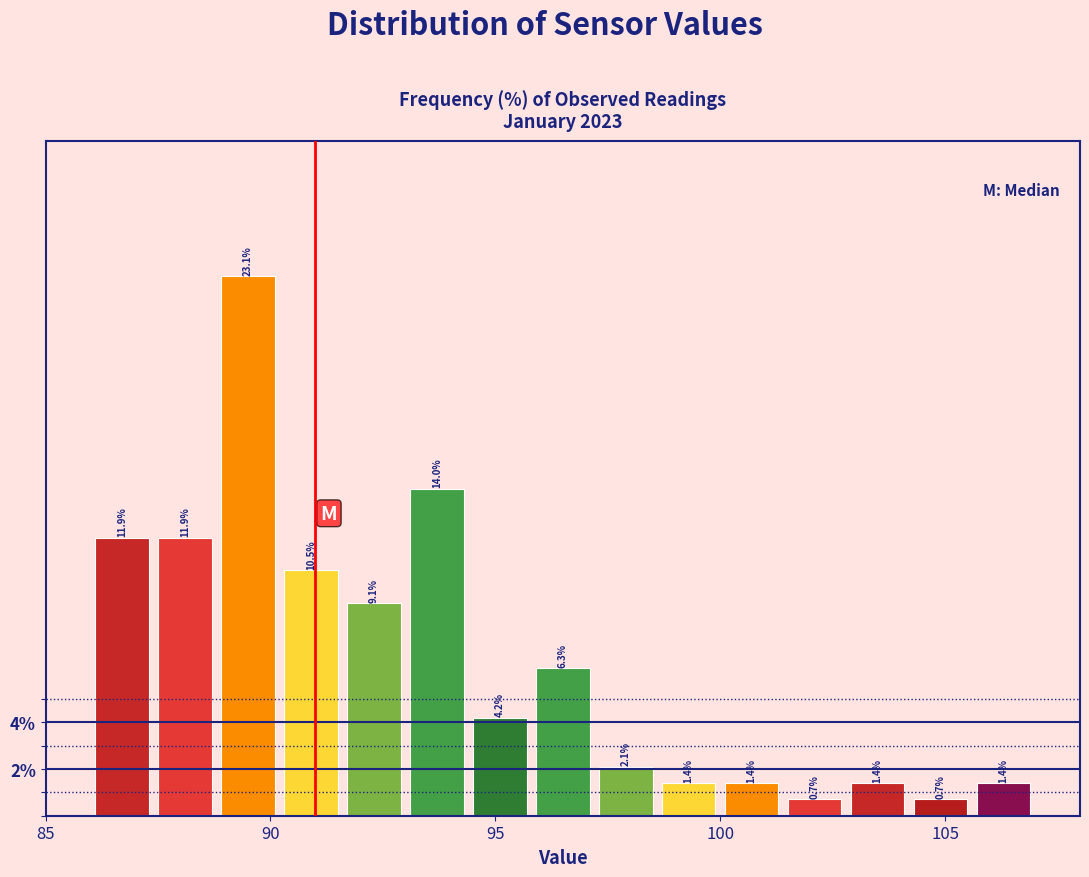

Read against the x-axis, roughly where is the centre of the tallest bar?

89.5